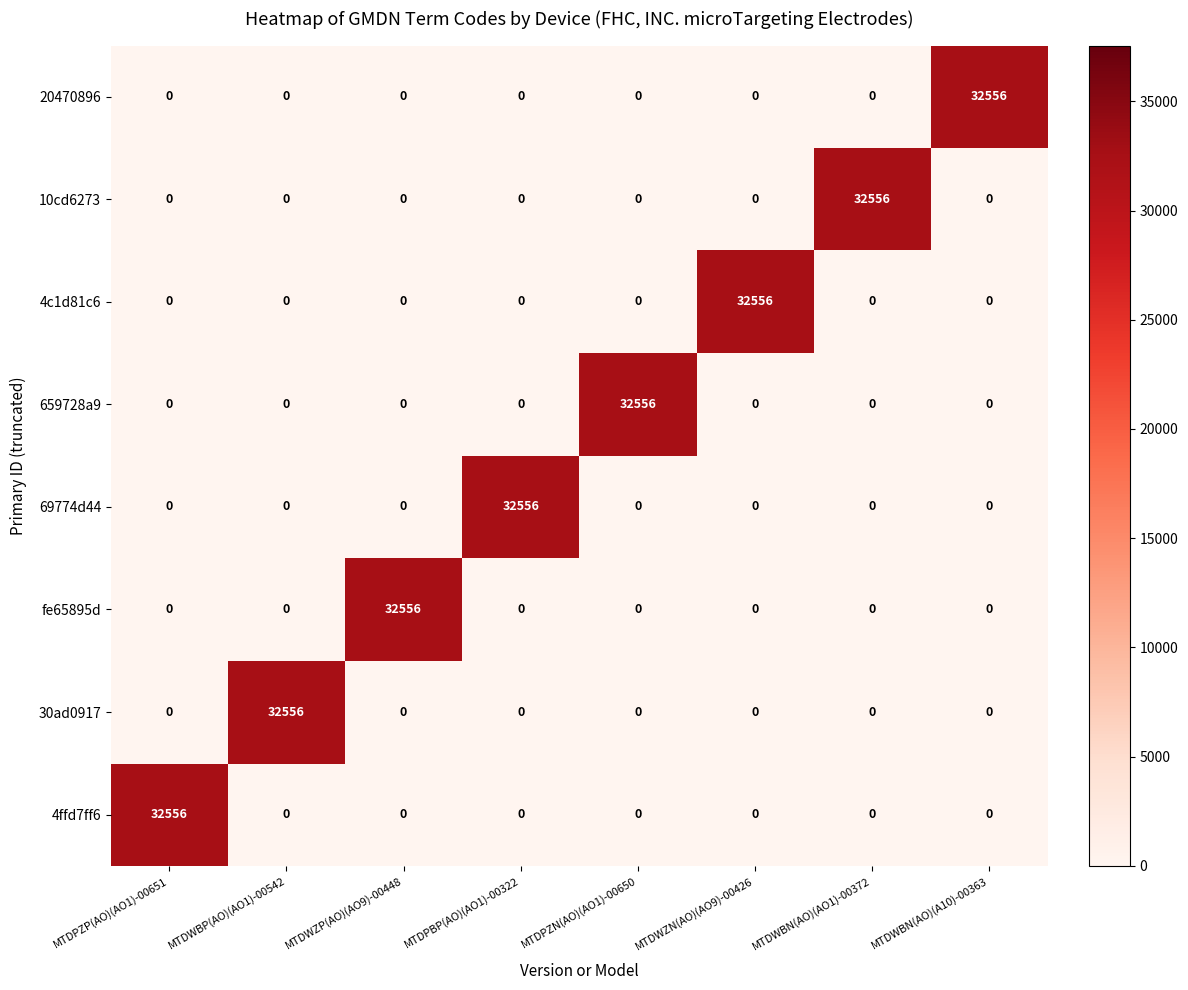

What is the difference between the highest and lowest values at MTDWBP(AO)(AO1)-00542?

32556